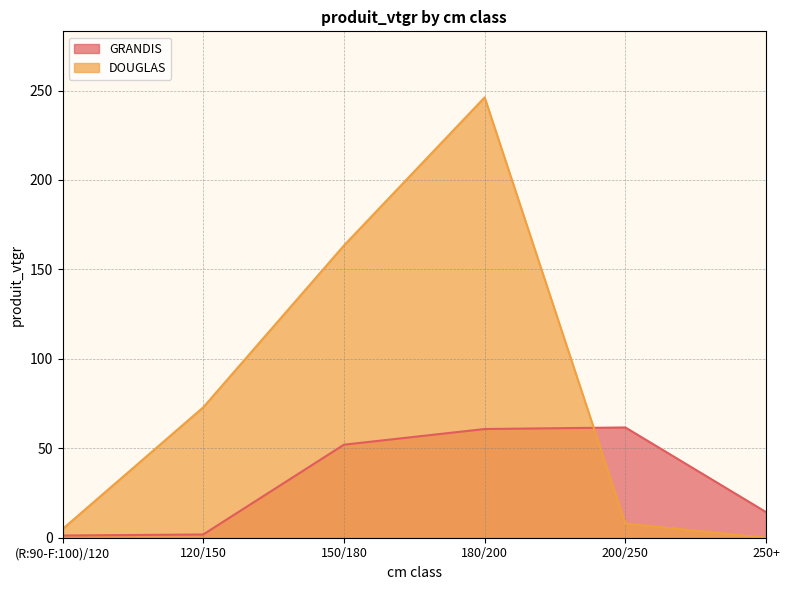

What is the maximum value for GRANDIS?

61.6